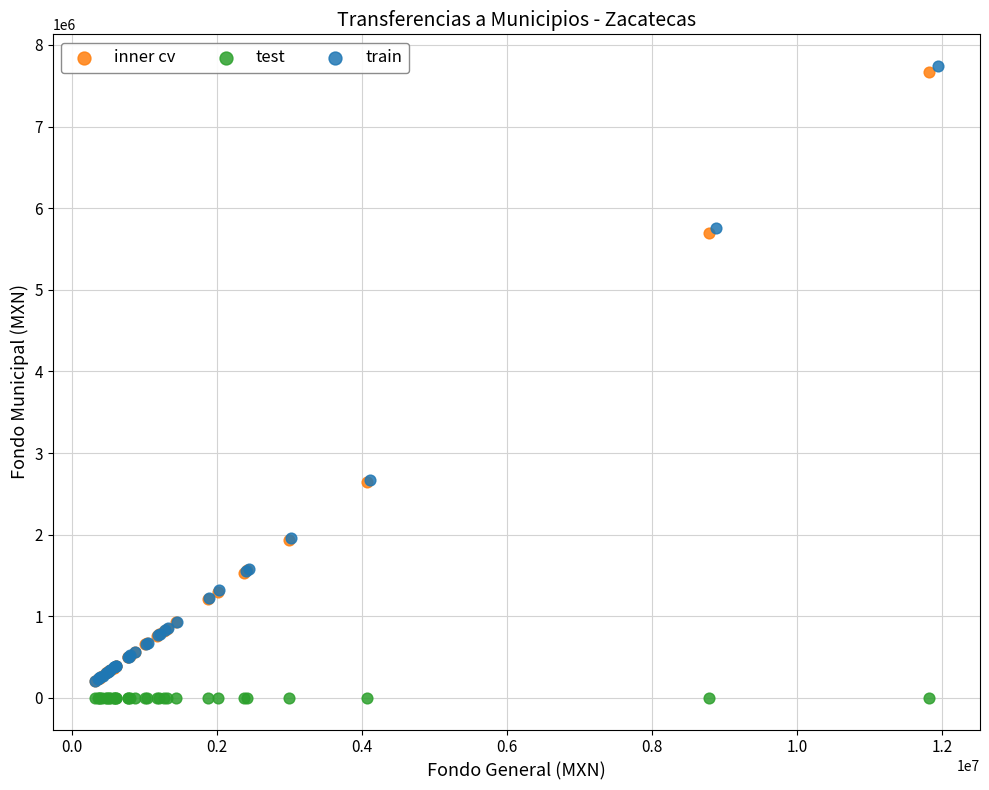

Which series contains the highest Y value?

train